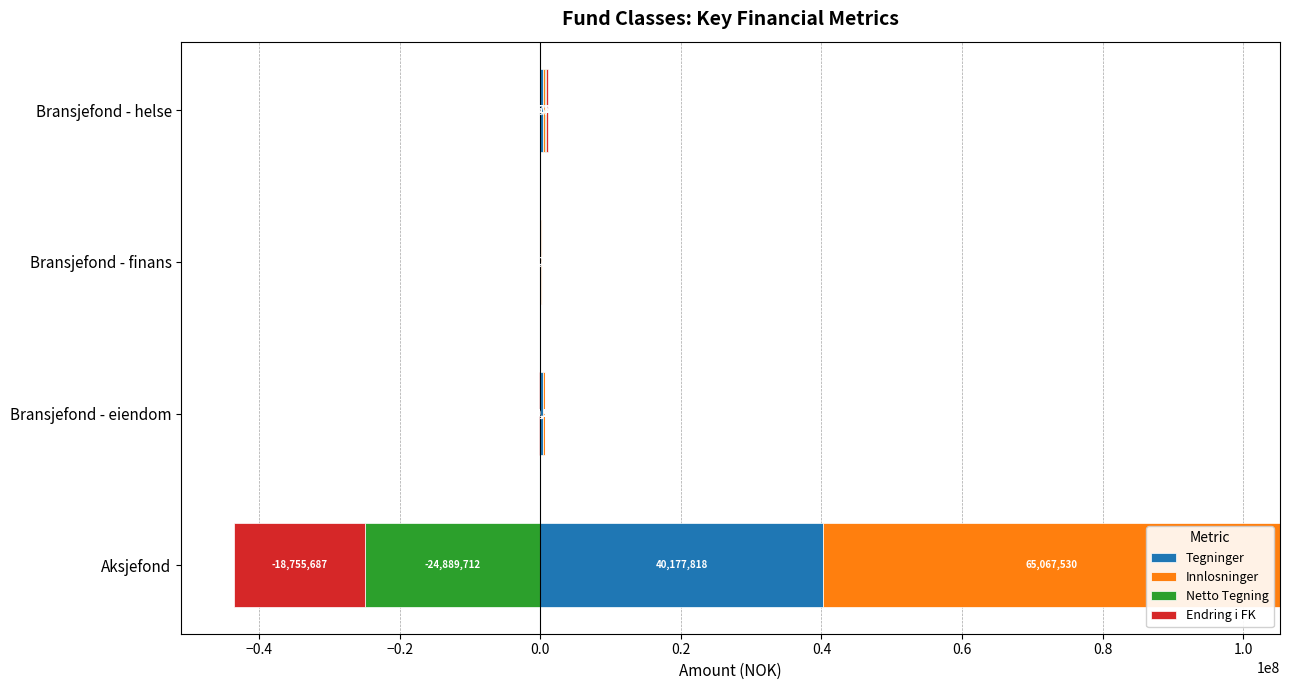

What is the maximum value for Netto Tegning?

68822.0